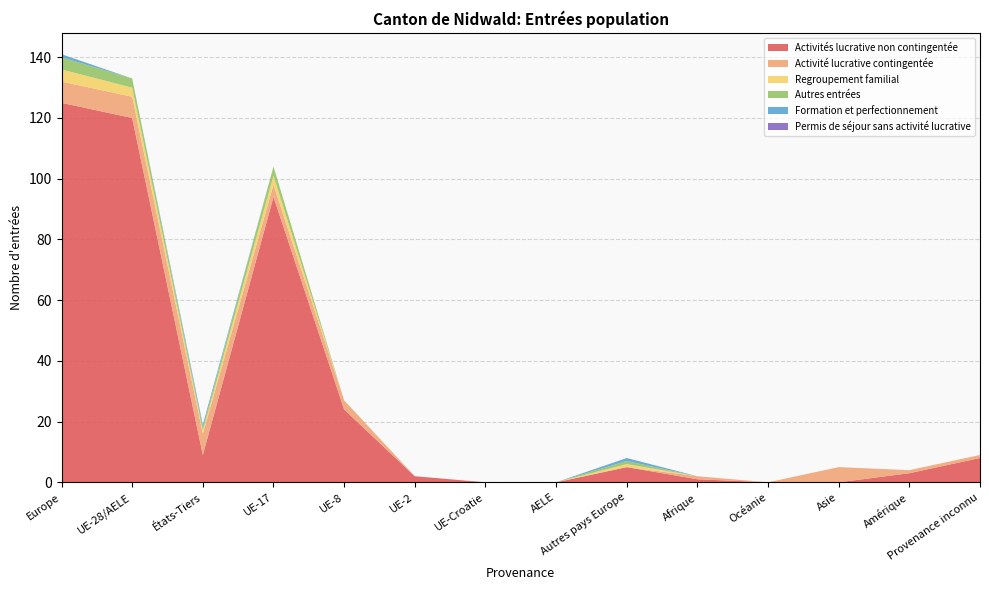

Reading right to left, what are all the values shown in this chart?

Activités lucrative non contingentée: Provenance inconnu=8	Amérique=3	Asie=0	Océanie=0	Afrique=1	Autres pays Europe=5	AELE=0	UE-Croatie=0	UE-2=2	UE-8=24	UE-17=94	États-Tiers=9	UE-28/AELE=120	Europe=125
Activité lucrative contingentée: Provenance inconnu=1	Amérique=1	Asie=5	Océanie=0	Afrique=1	Autres pays Europe=0	AELE=0	UE-Croatie=0	UE-2=0	UE-8=3	UE-17=4	États-Tiers=7	UE-28/AELE=7	Europe=7
Regroupement familial: Provenance inconnu=0	Amérique=0	Asie=0	Océanie=0	Afrique=0	Autres pays Europe=1	AELE=0	UE-Croatie=0	UE-2=0	UE-8=0	UE-17=3	États-Tiers=1	UE-28/AELE=3	Europe=4
Autres entrées: Provenance inconnu=0	Amérique=0	Asie=0	Océanie=0	Afrique=0	Autres pays Europe=1	AELE=0	UE-Croatie=0	UE-2=0	UE-8=0	UE-17=3	États-Tiers=1	UE-28/AELE=3	Europe=4
Formation et perfectionnement: Provenance inconnu=0	Amérique=0	Asie=0	Océanie=0	Afrique=0	Autres pays Europe=1	AELE=0	UE-Croatie=0	UE-2=0	UE-8=0	UE-17=0	États-Tiers=1	UE-28/AELE=0	Europe=1
Permis de séjour sans activité lucrative: Provenance inconnu=0	Amérique=0	Asie=0	Océanie=0	Afrique=0	Autres pays Europe=0	AELE=0	UE-Croatie=0	UE-2=0	UE-8=0	UE-17=0	États-Tiers=0	UE-28/AELE=0	Europe=0